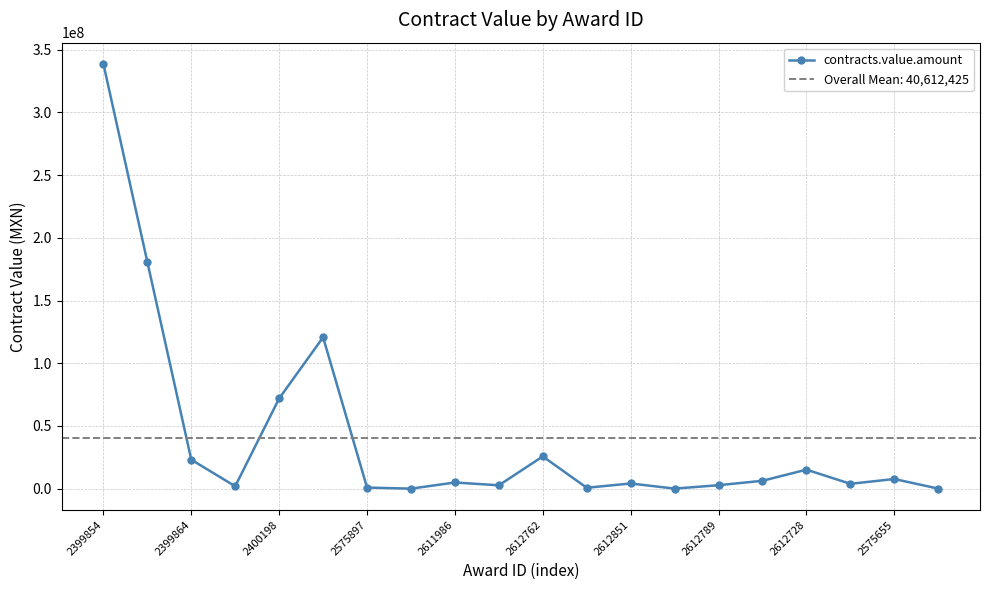

The chart shows a value of 6314175.0 at 15. True or false?

True